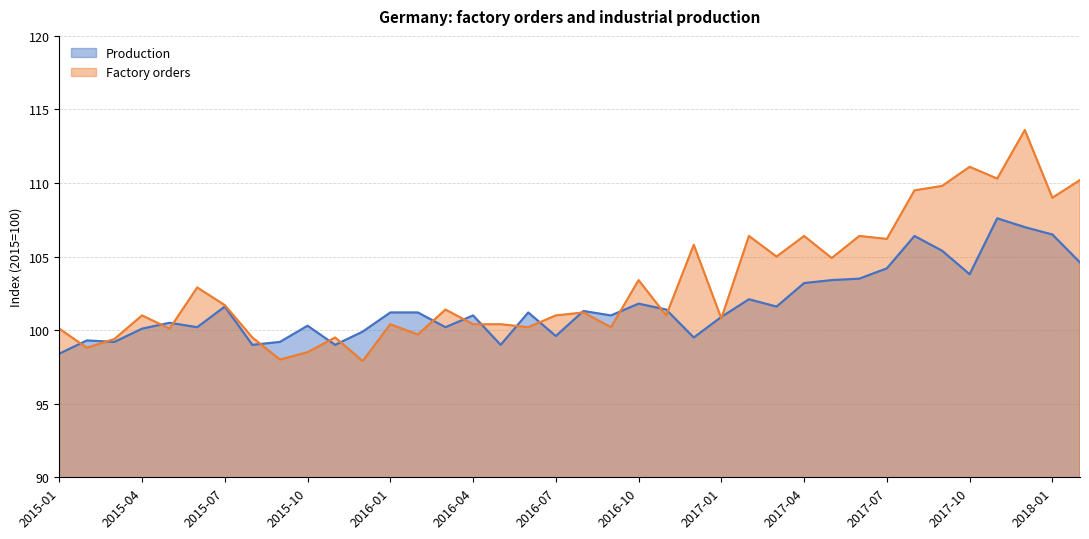

At which label does Factory orders reach its peak?

2017-12